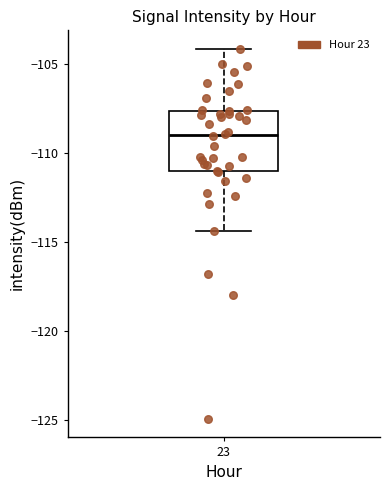

Transcribe this box plot: give where the median line is, the range the box spans, and where the two whiskers end, as read against the y-axis. The values are not printed on the chart, so give them approximately, as read against the axis.

median -109.0, box -111.0 to -107.5, whiskers -114.5 to -104.0